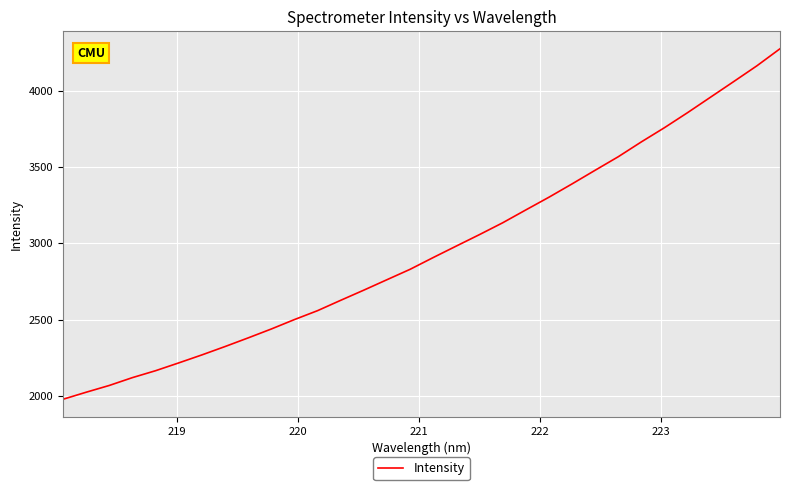

What is the difference between the maximum and minimum values?

2297.5